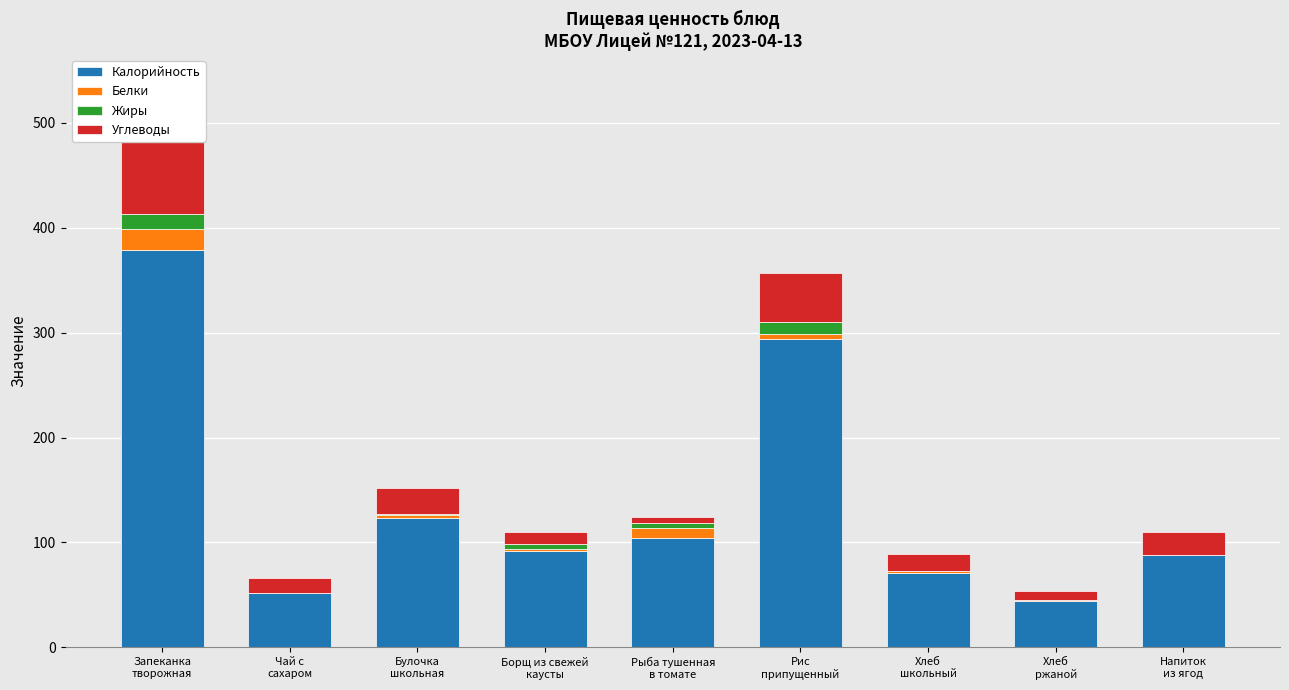

What is the difference between the highest and lowest values at Рис
припущенный?

289